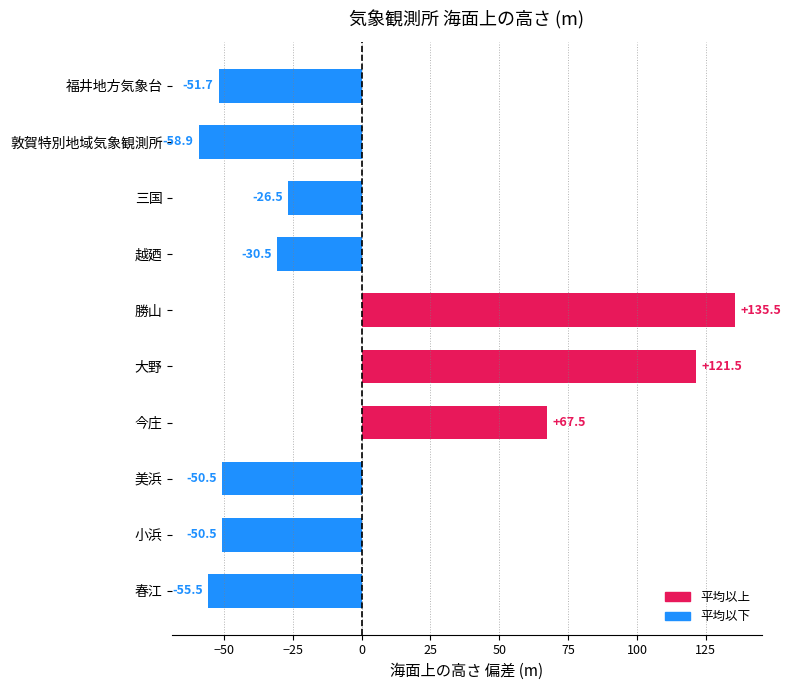

What is the difference between the second highest and minimum values?

180.4